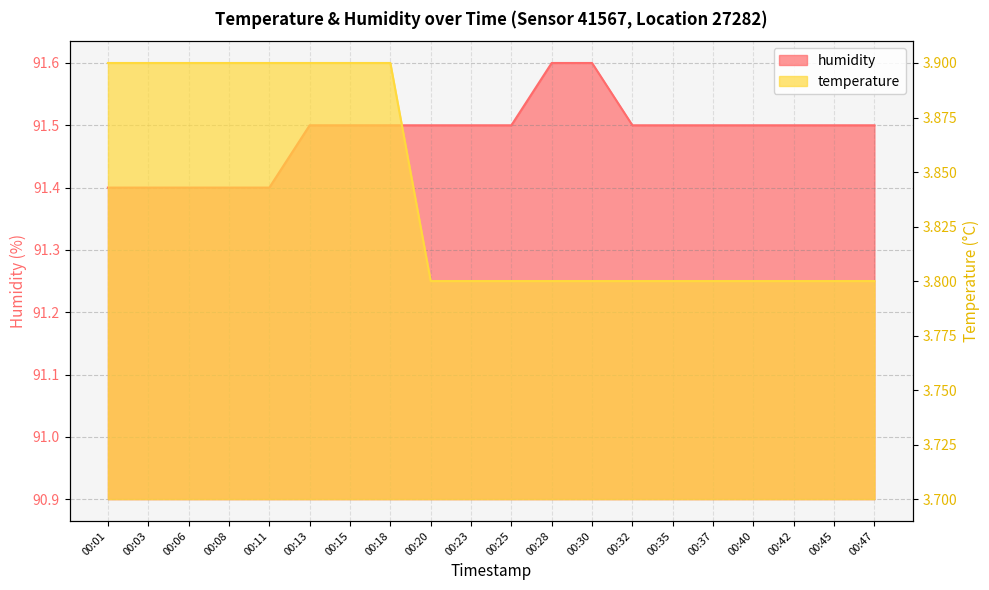

Rank the series by their maximum value, from lowest to highest.

temperature, humidity